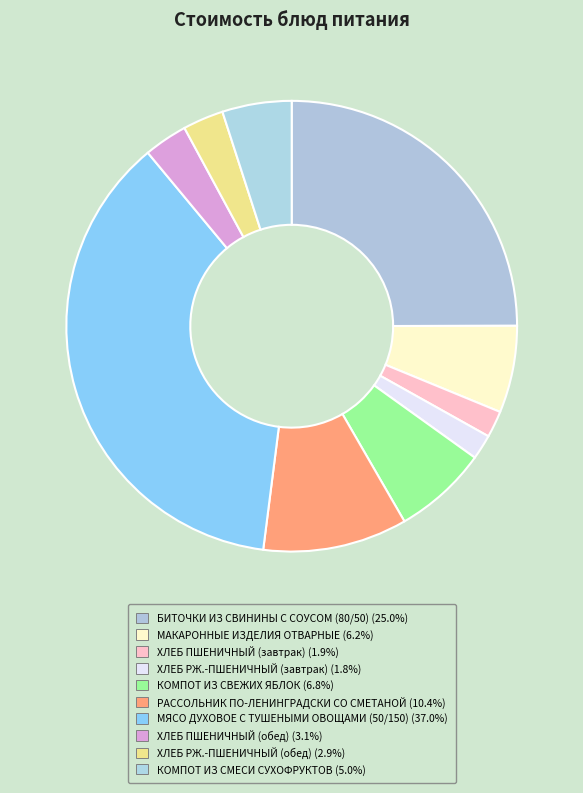

To the nearest percent, what percentage of the pie is МАКАРОННЫЕ ИЗДЕЛИЯ ОТВАРНЫЕ?

6%